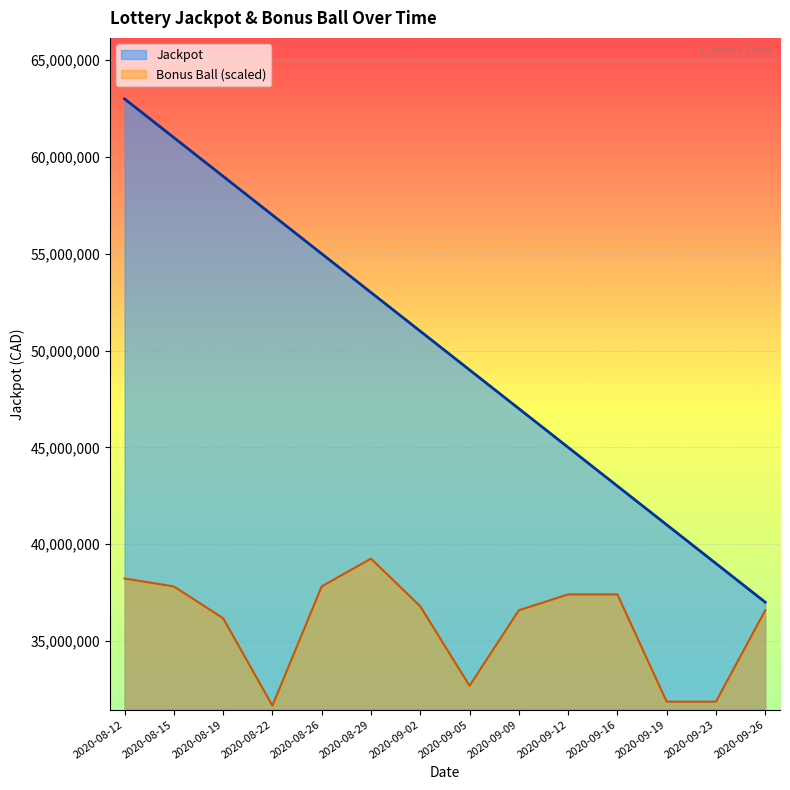

Between 2020-08-15 and 2020-08-22, which is larger?

2020-08-15